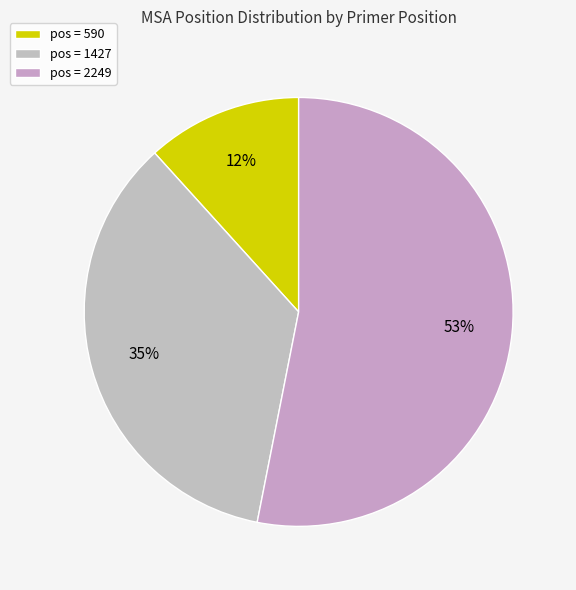

Which slice is the smallest?

pos = 590